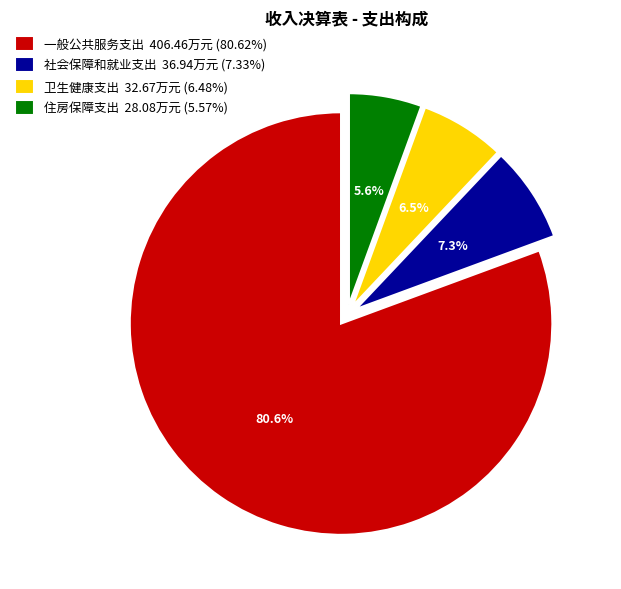

What percentage is NOT represented by 社会保障和就业支出?

92.7%